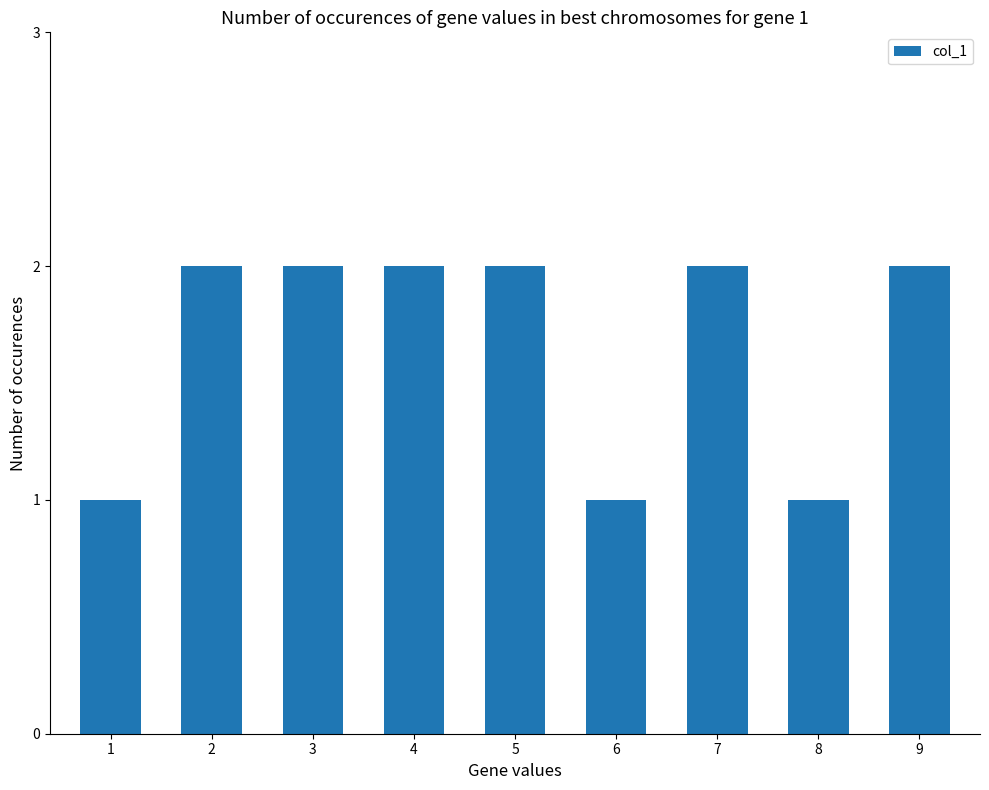

How many data points does each series have?

9